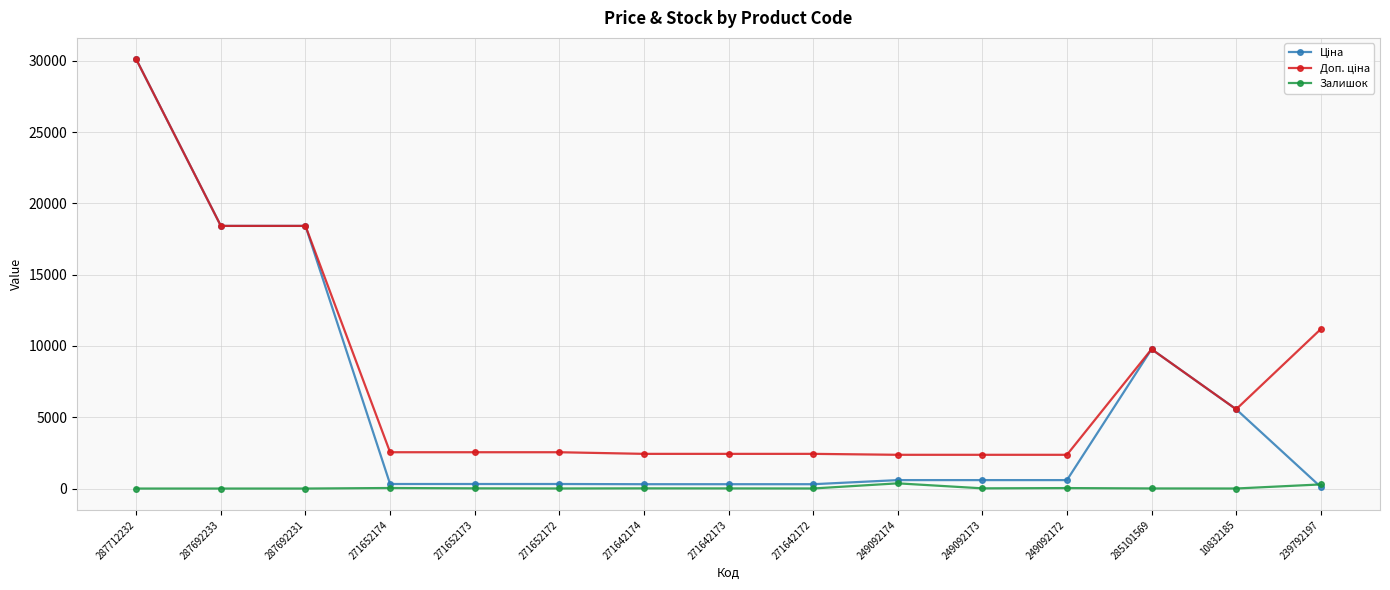

The Залишок series shows 33.0 at 249092172. True or false?

True